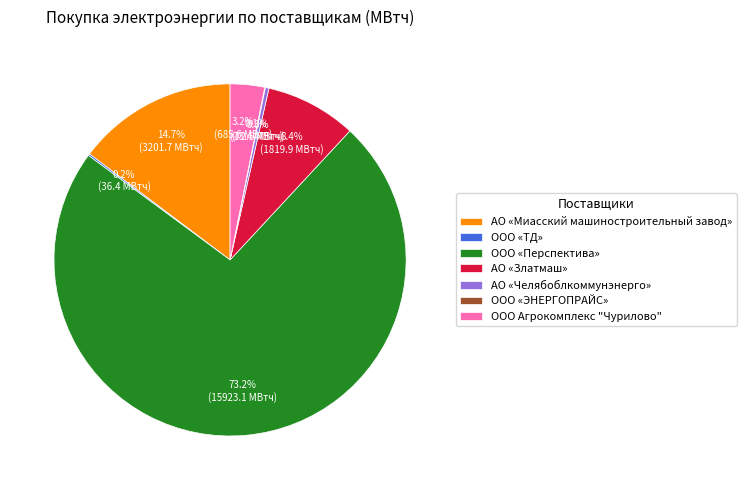

Which has a higher value, АО «Златмаш» or ООО Агрокомплекс "Чурилово"?

АО «Златмаш»